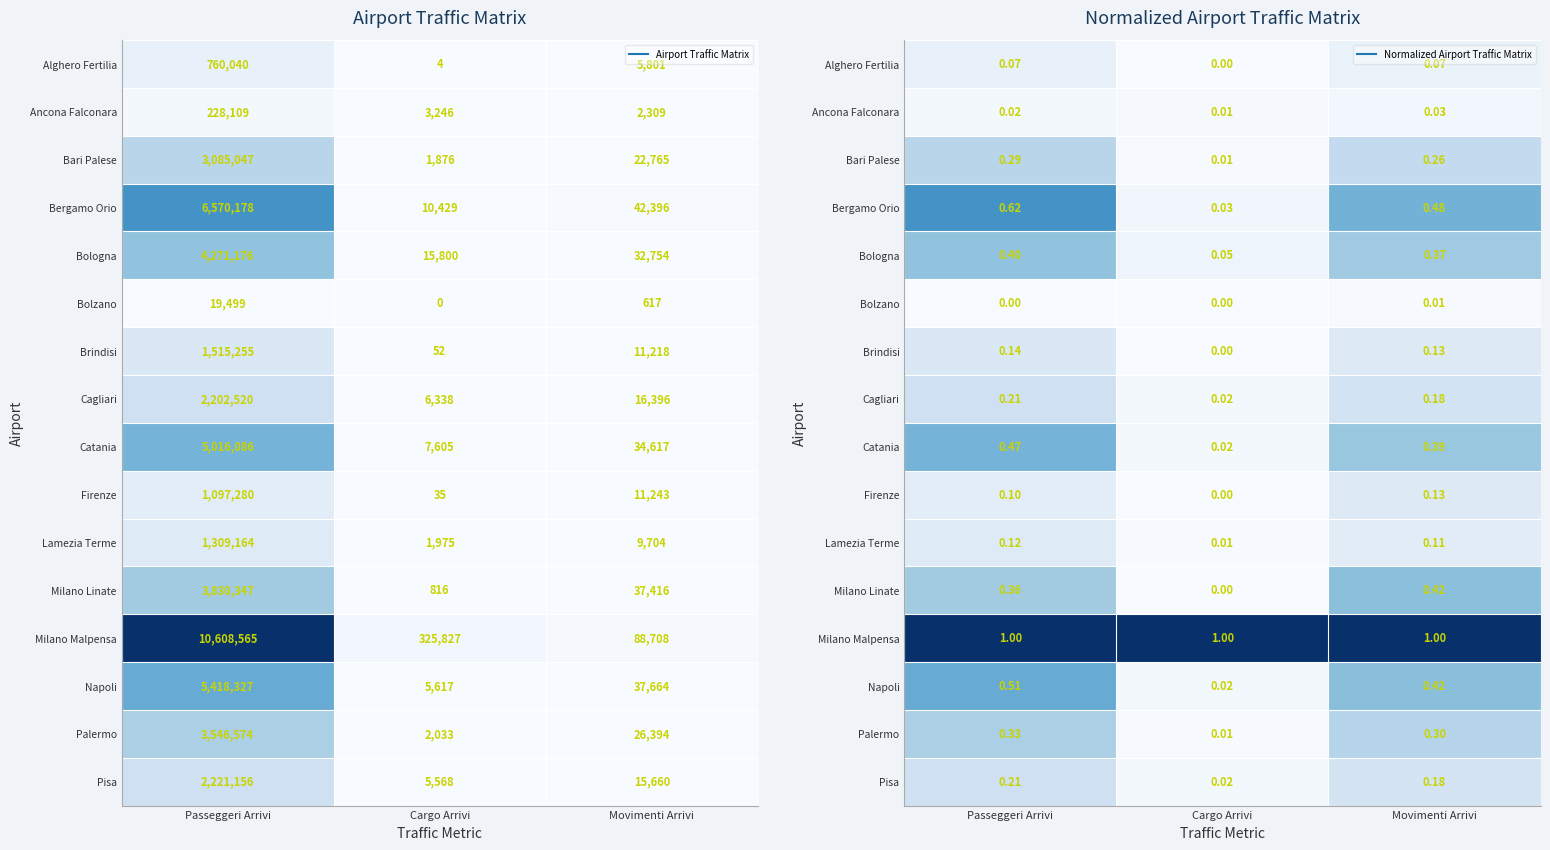

What is the sum of the Bari Palese values at Cargo Arrivi and Movimenti Arrivi?

0.3